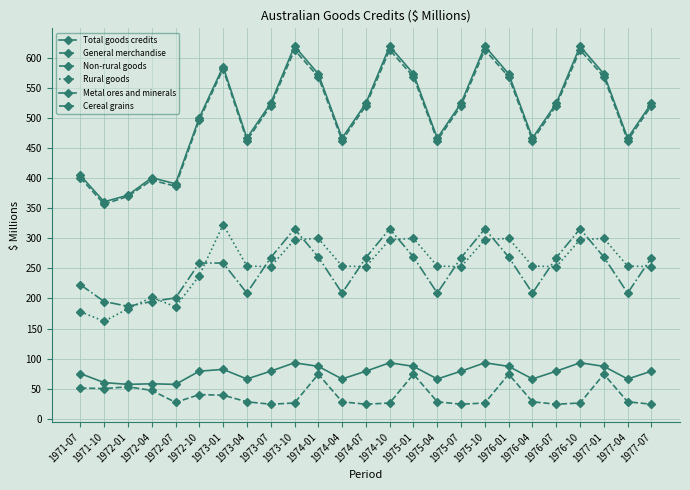

What is the maximum value shown in the chart?

620